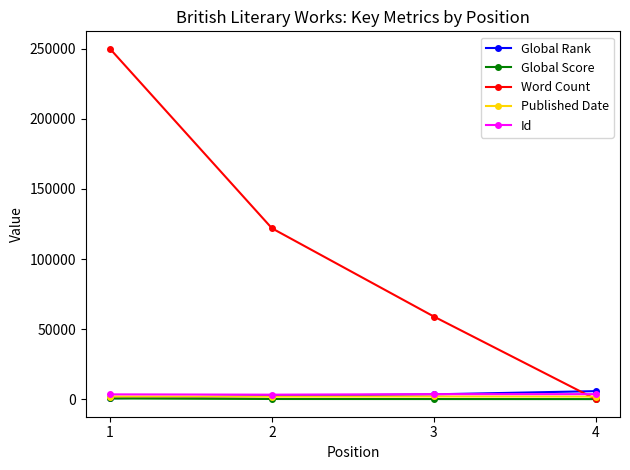

Which series has the widest spread of values?

Word Count